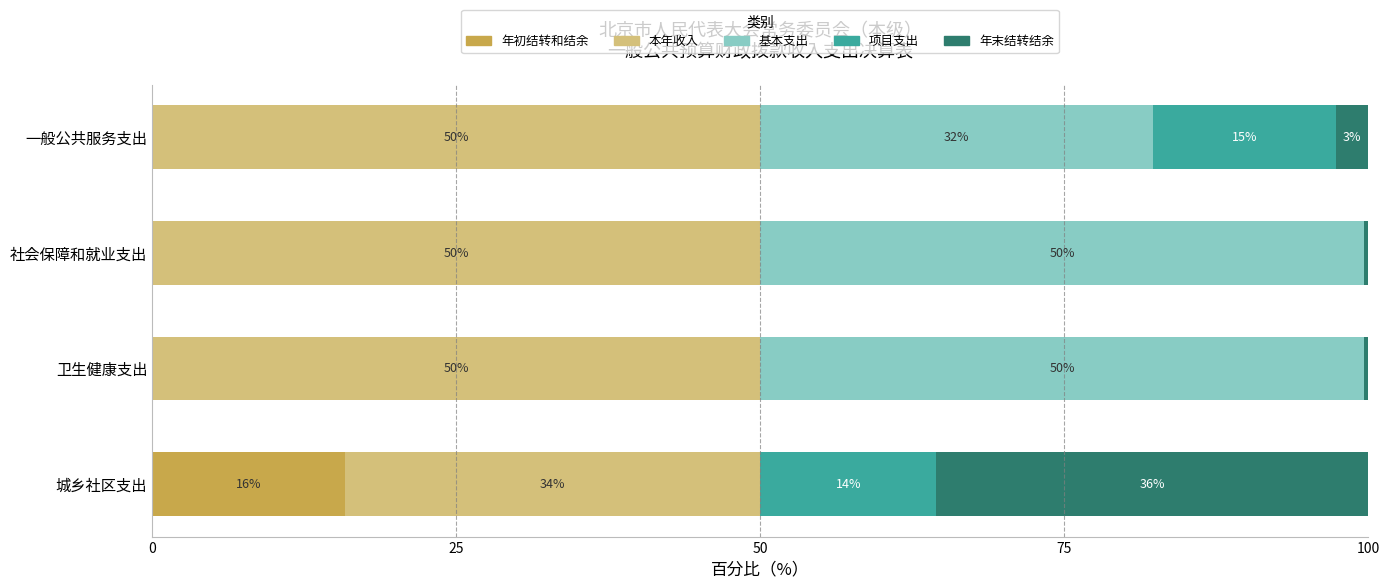

What is the total value across all series at 一般公共服务支出?

100.0